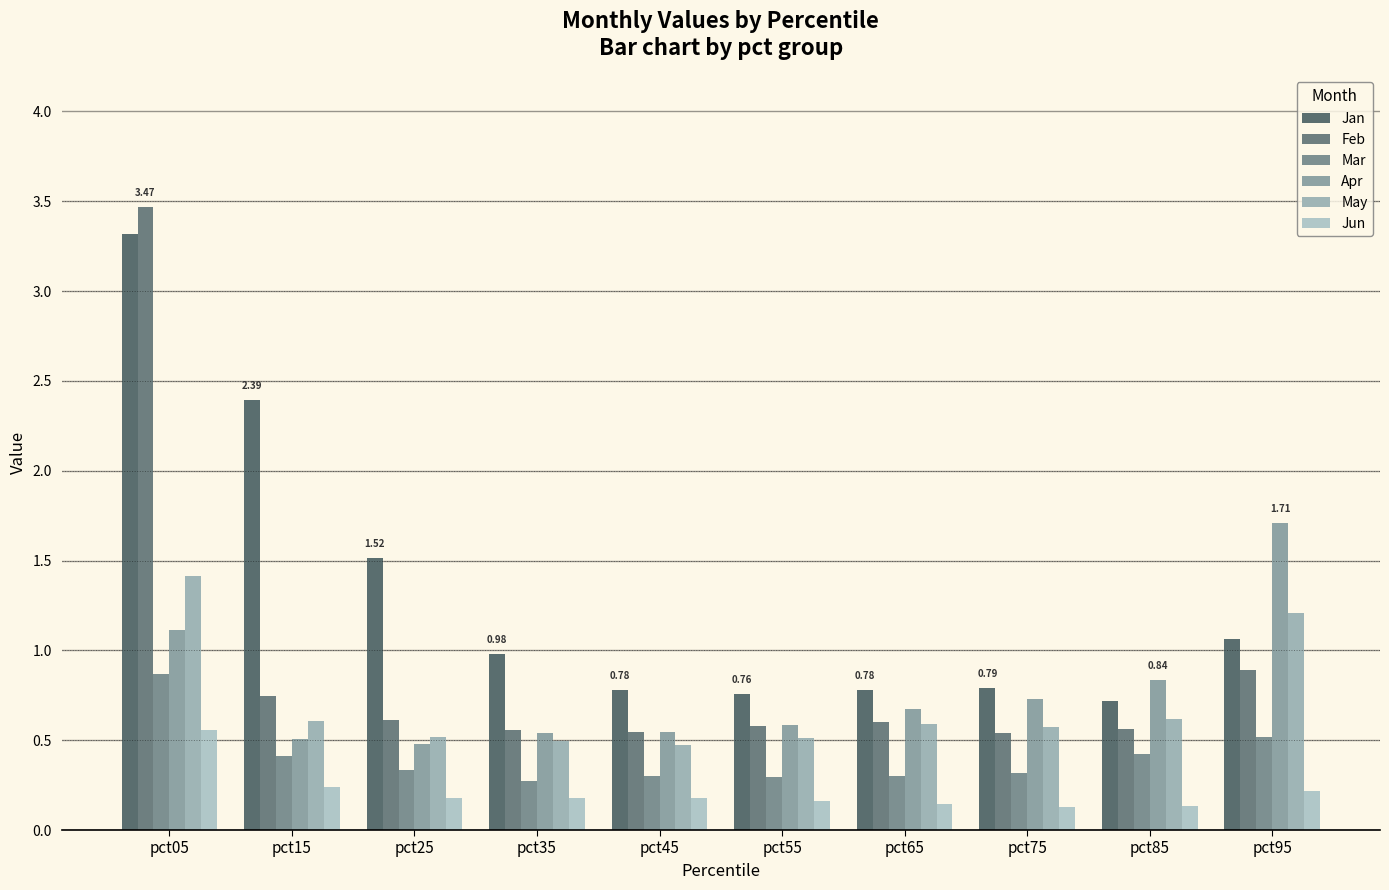

What is the highest value of the Mar series?

0.9